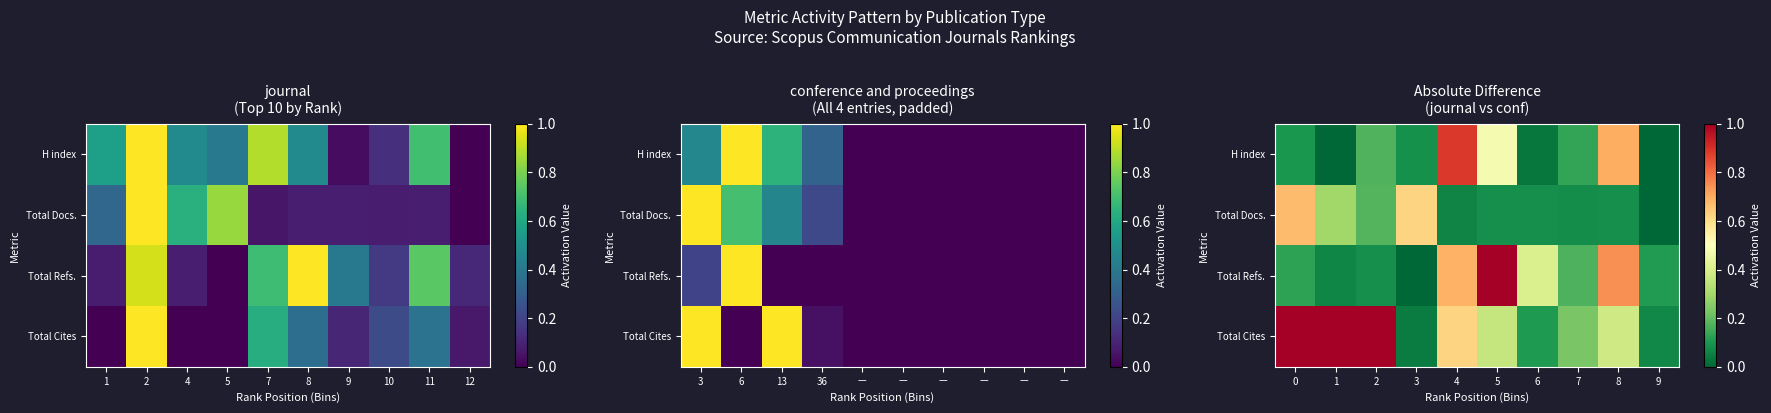

What is the difference between the maximum and minimum values in the Total Cites series?

1.0